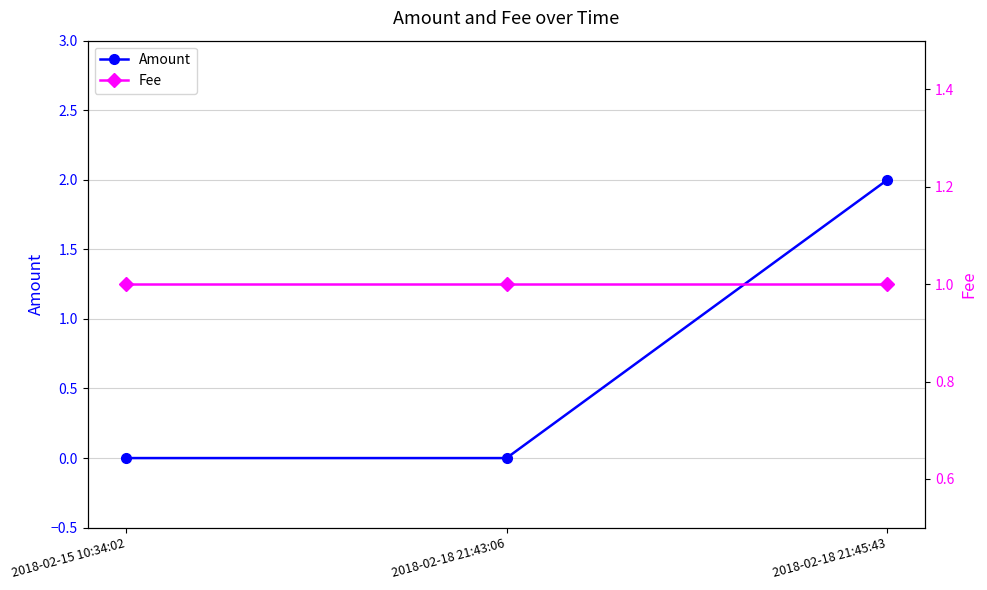

Rank the series by their maximum value, from highest to lowest.

Amount, Fee